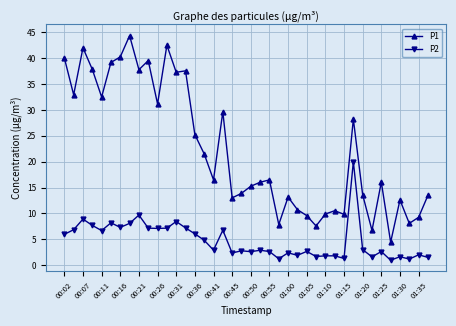

Which series has the largest total across all categories?

P1